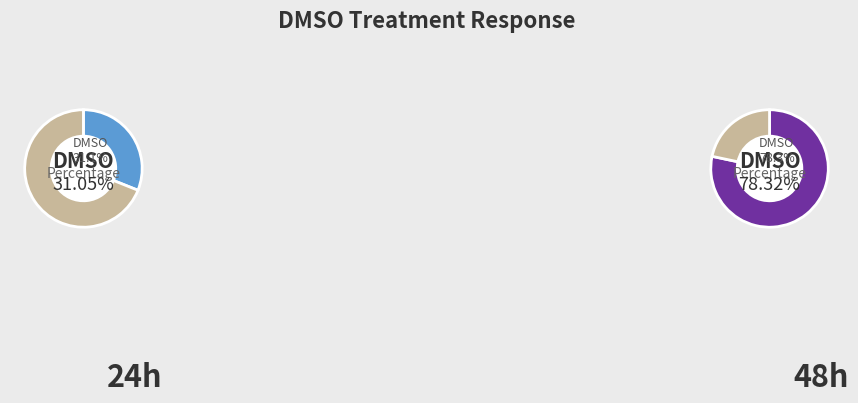

How many segments does this pie chart have?

2